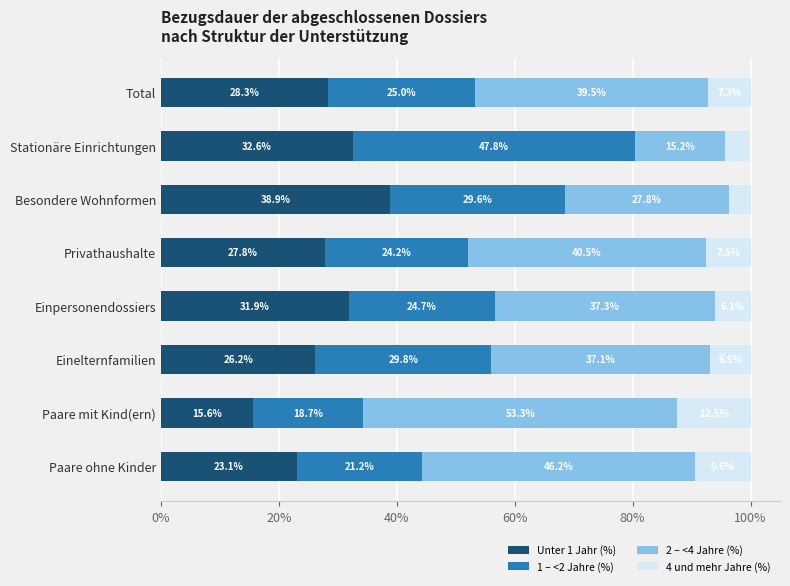

Is it true that Unter 1 Jahr (%) equals 38.6 at Paare ohne Kinder?

False